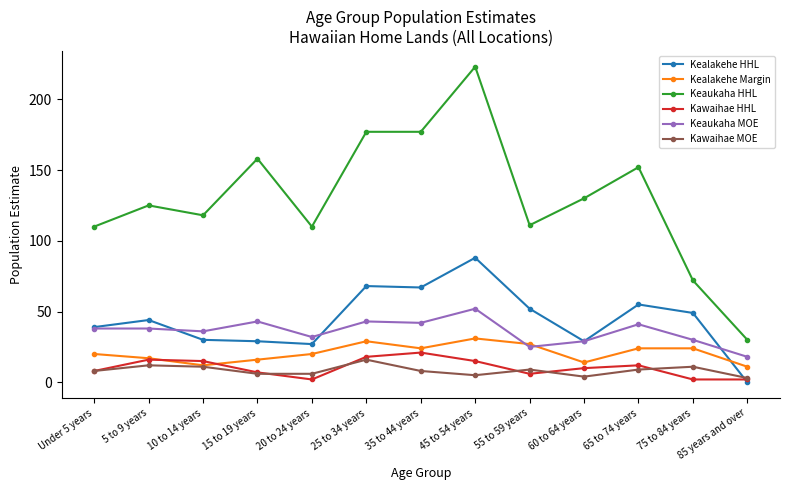

Which category has the highest value across all series?

45 to 54 years